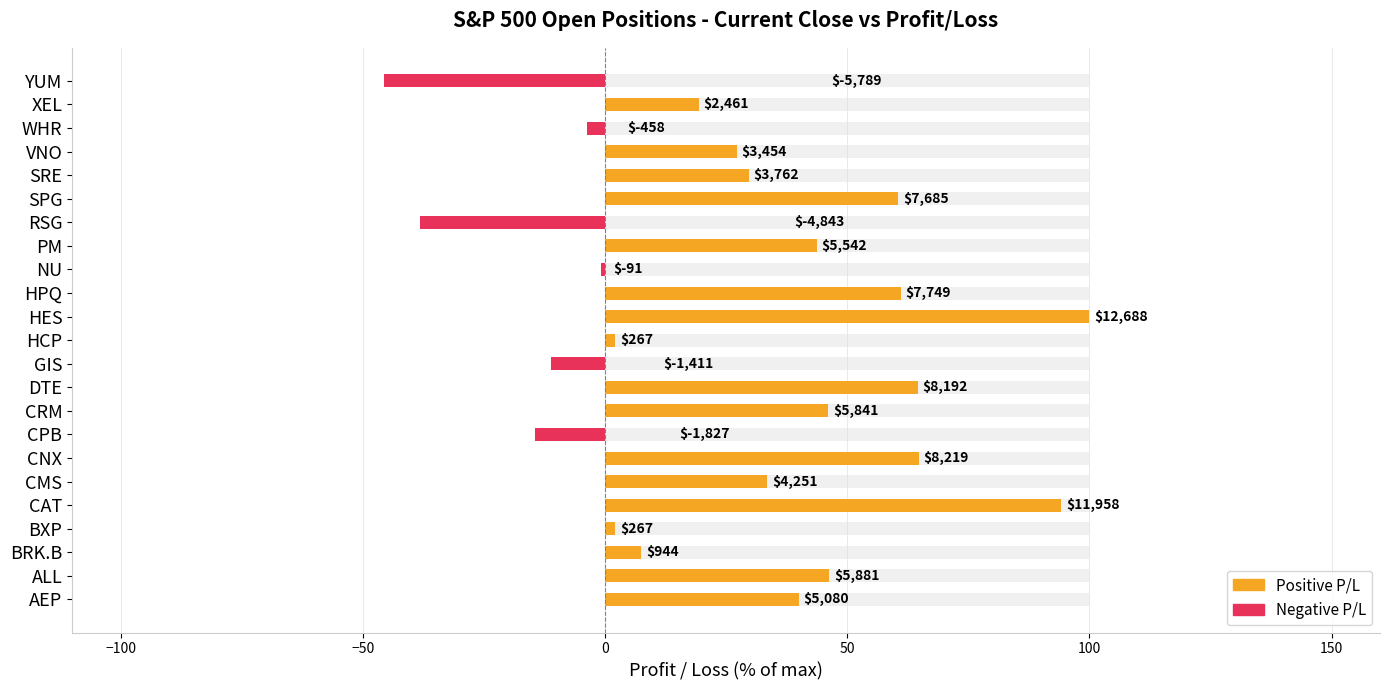

How many values are below zero?

6